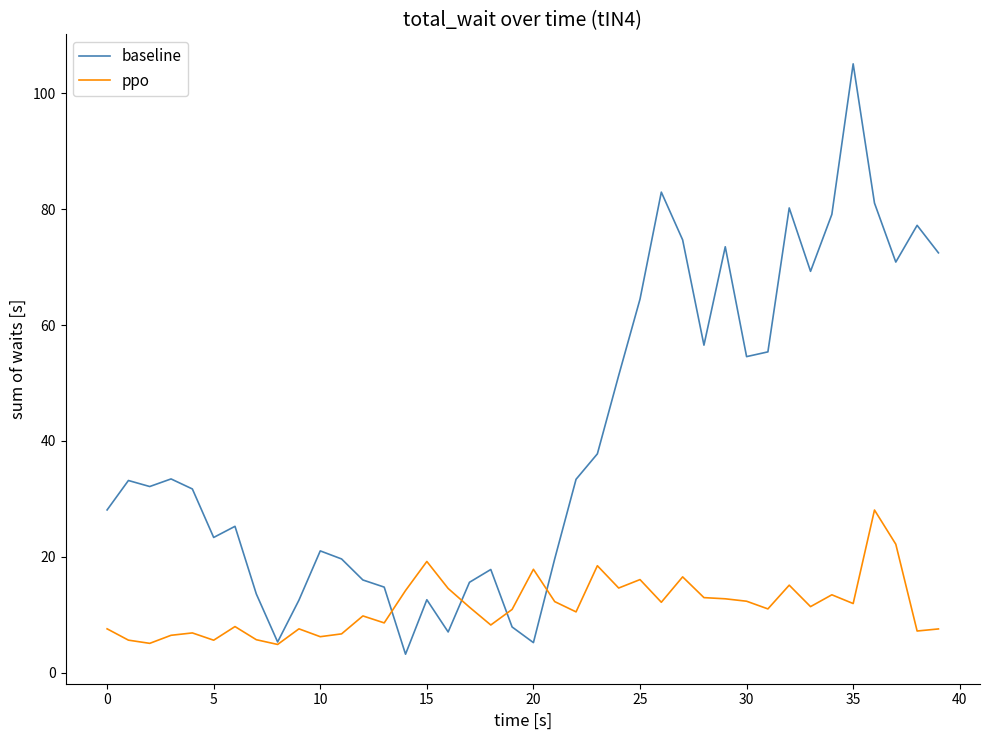

Which series has the largest total across all categories?

baseline